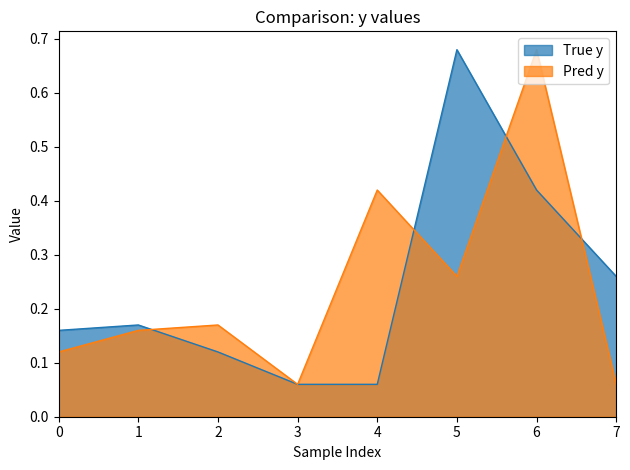

At 2, list the series in order from largest to smallest.

Pred y, True y